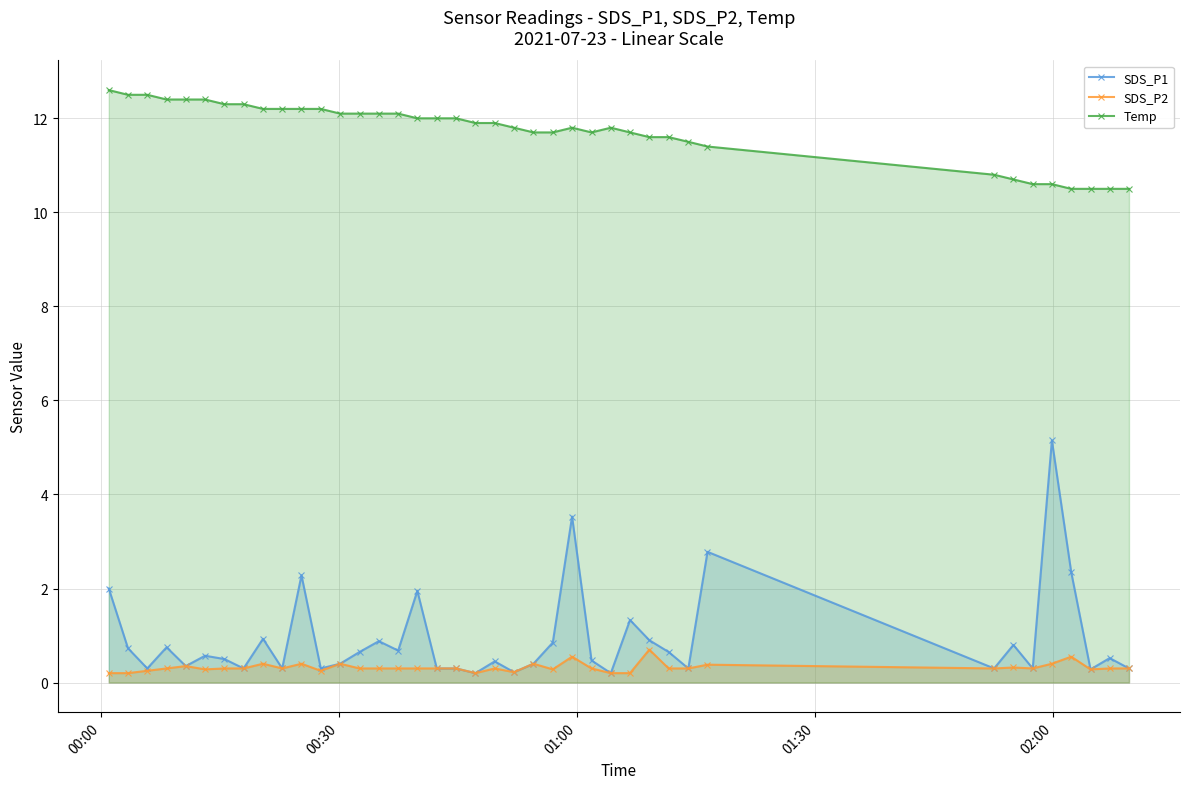

True or false: Temp and SDS_P2 cross at least once.

False